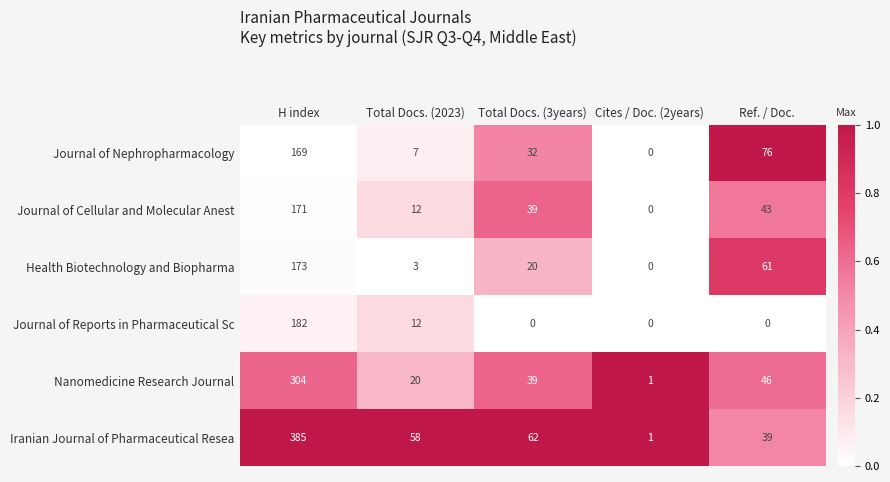

True or false: Nanomedicine Research Journal has a value of 39 at Total Docs. (3years).

True